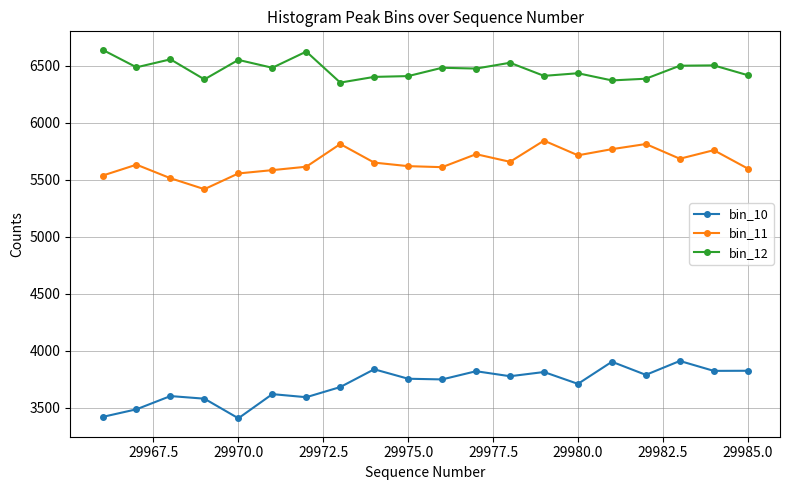

Rank the series by their maximum value, from lowest to highest.

bin_10, bin_11, bin_12